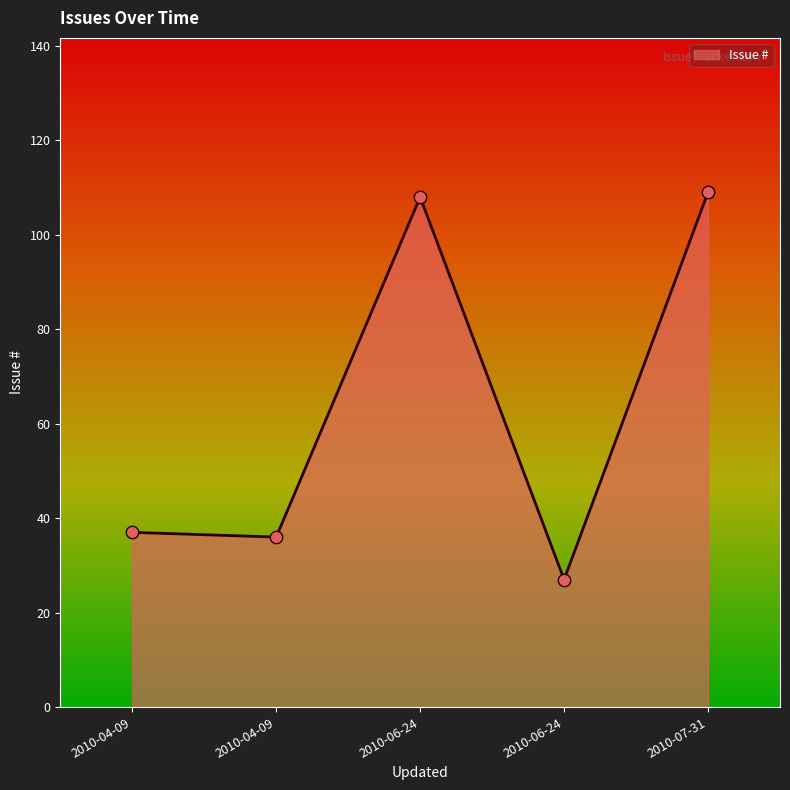

Which has a higher value, 2010-06-24 or 2010-07-31?

2010-07-31